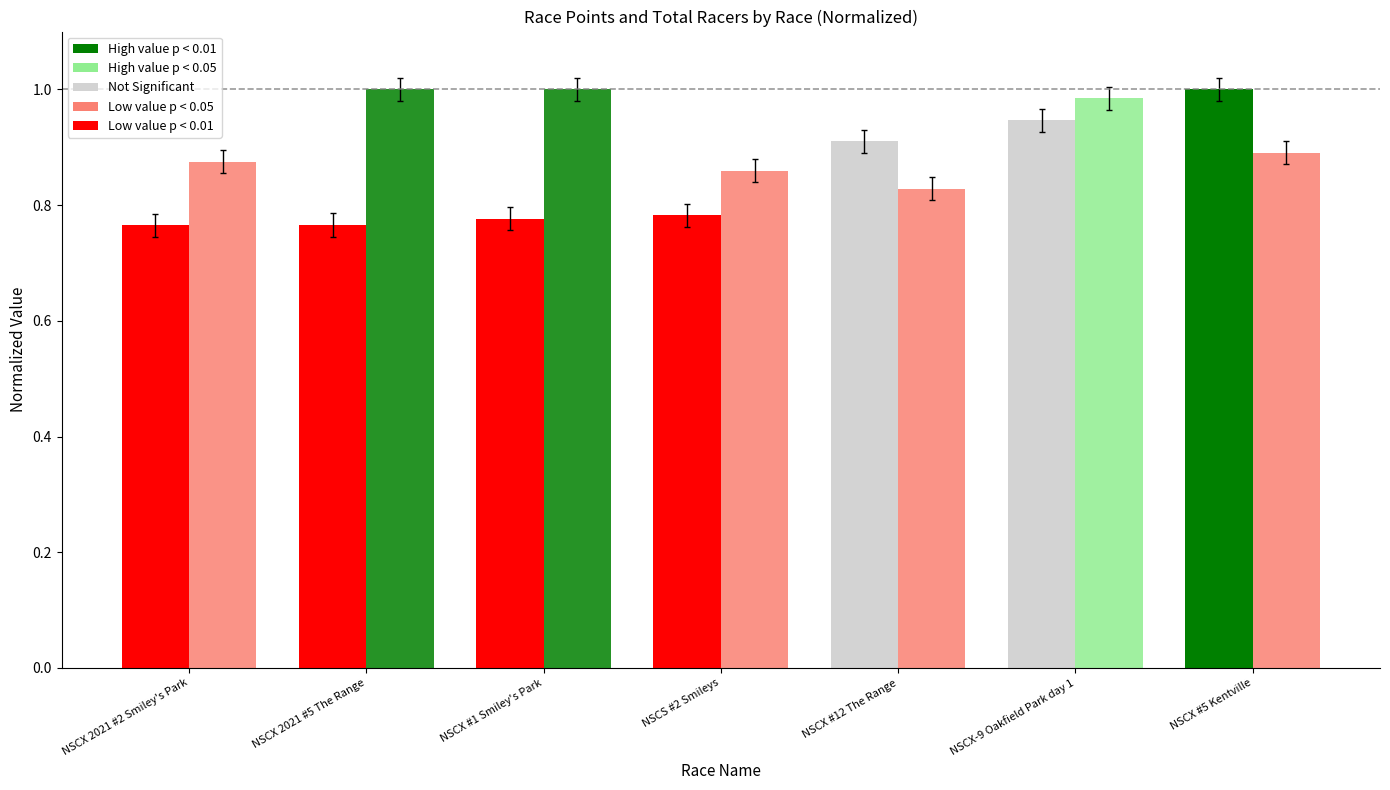

How many bars are there in each group?

2